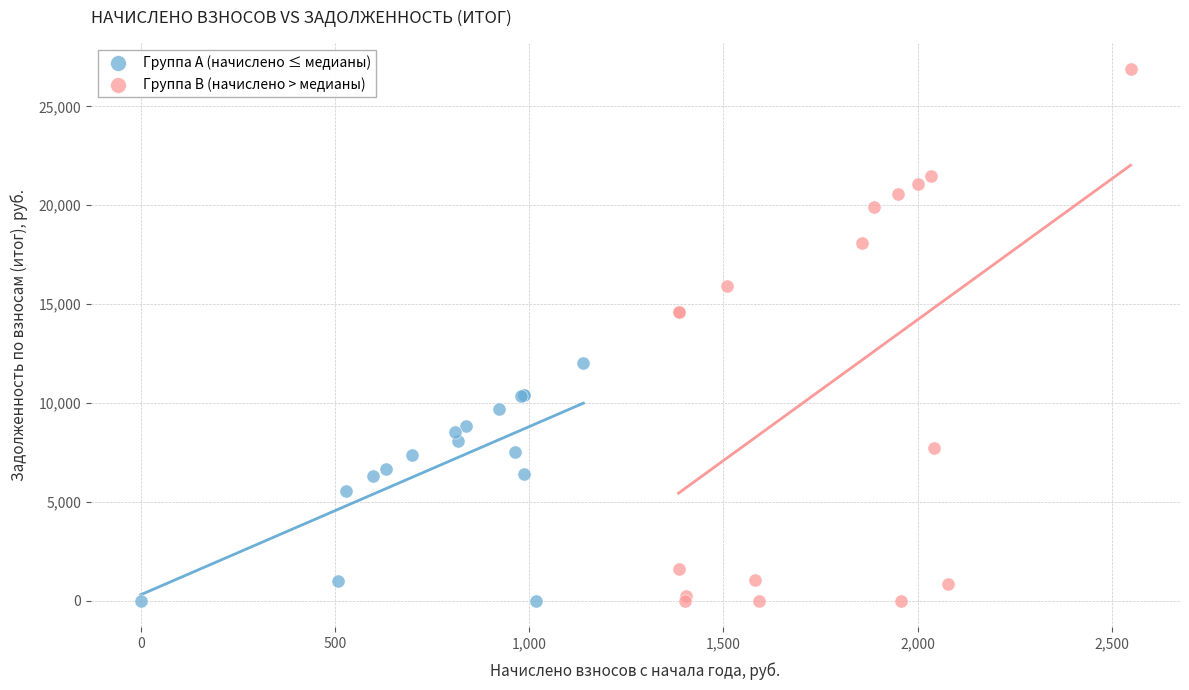

Which series has the widest spread of Y values?

Группа B (начислено > медианы)